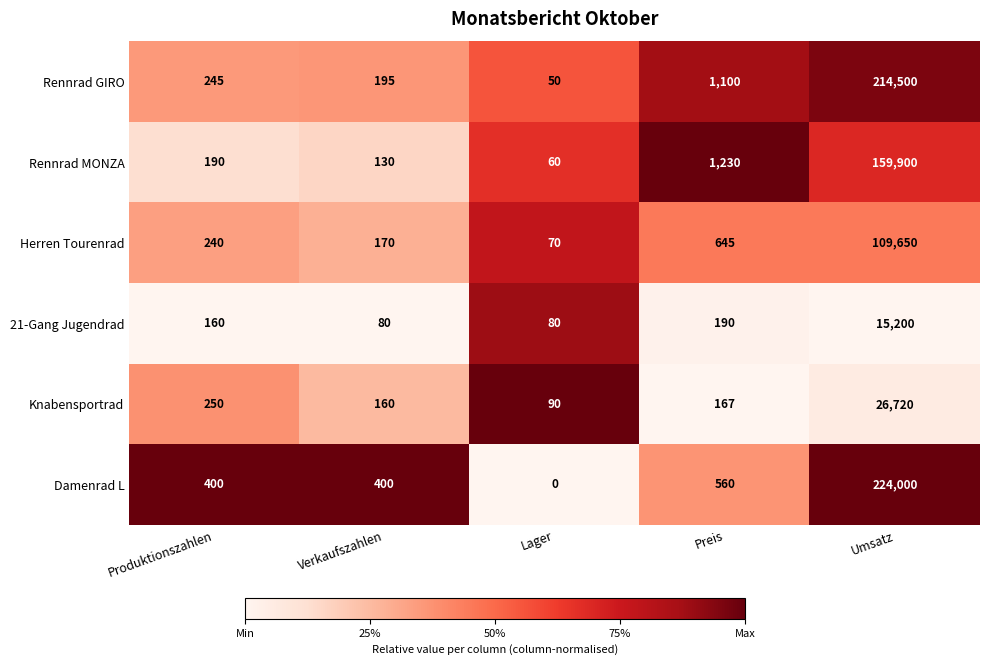

Between Produktionszahlen and Lager, which series saw the biggest shift?

Damenrad L